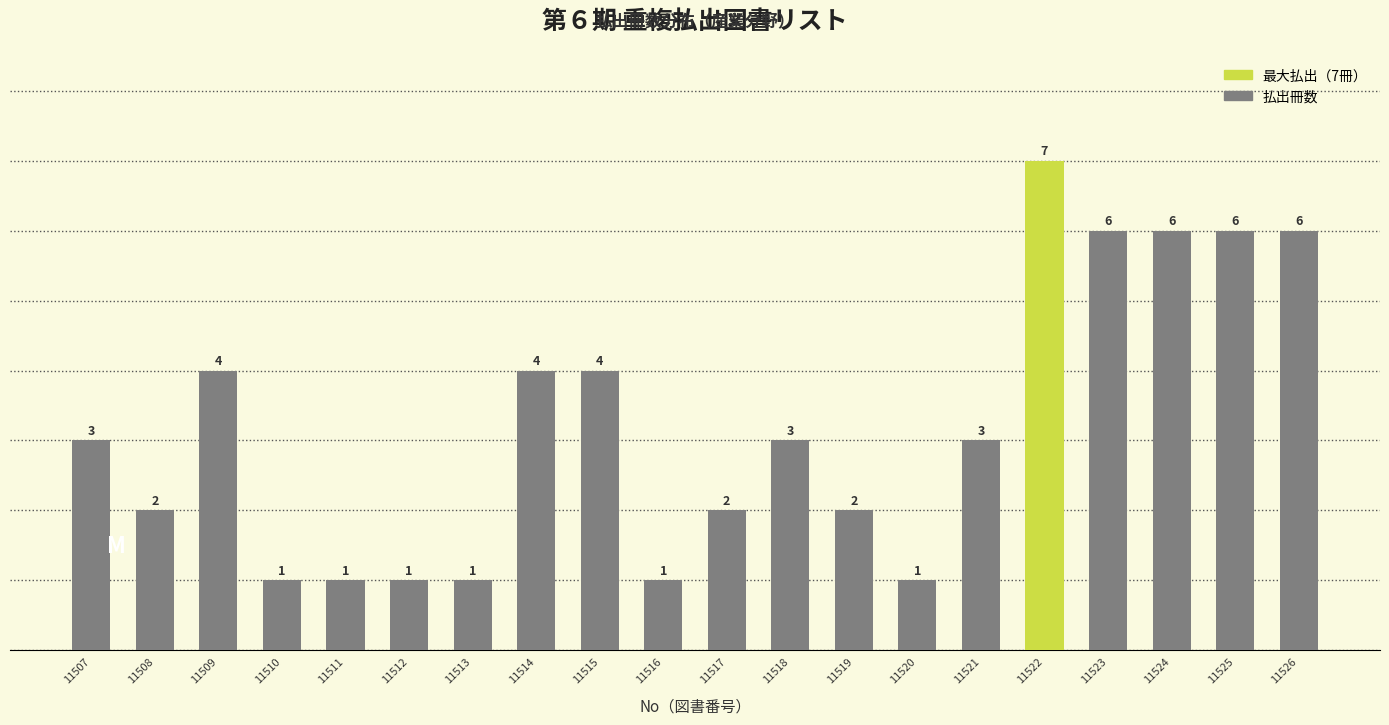

Reading left to right, list all the values displayed in this chart.

11507=3	11508=2	11509=4	11510=1	11511=1	11512=1	11513=1	11514=4	11515=4	11516=1	11517=2	11518=3	11519=2	11520=1	11521=3	11522=7	11523=6	11524=6	11525=6	11526=6